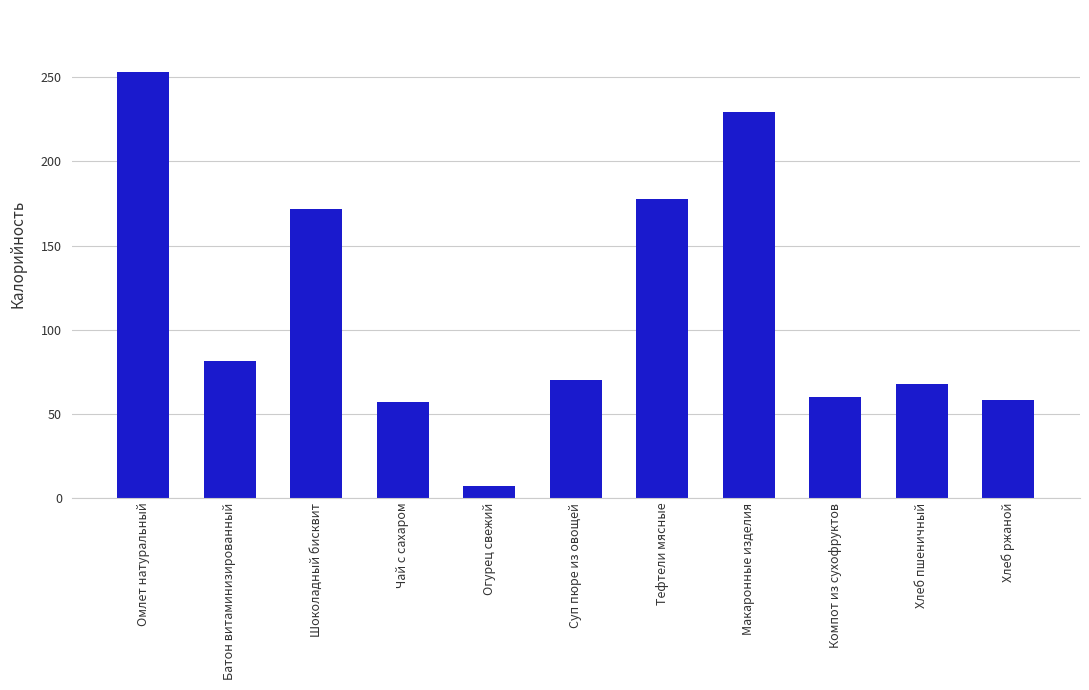

At which label does the data first exceed 69?

Омлет натуральный